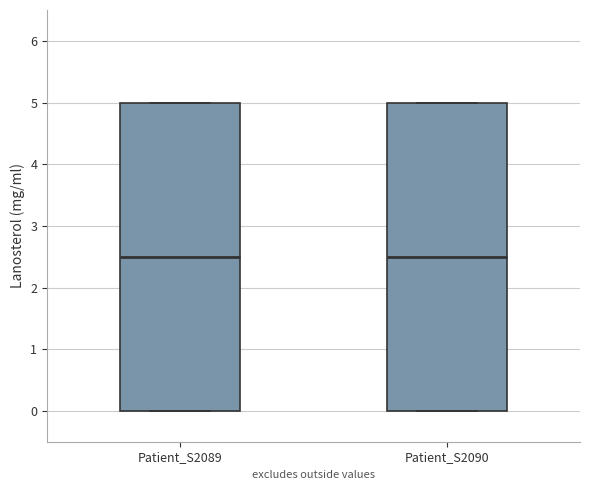

Where does the median line of the box for Patient_S2089 sit on the y-axis? The values are not printed on the chart, so give them approximately, as read against the axis.

2.5